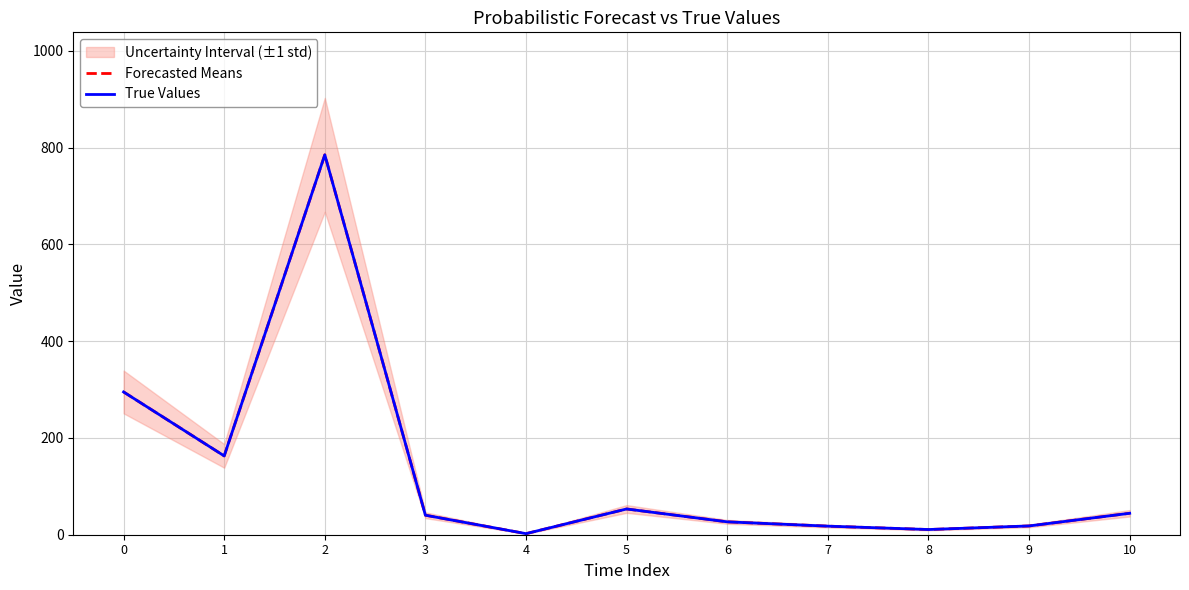

Does the chart have visible grid lines?

Yes